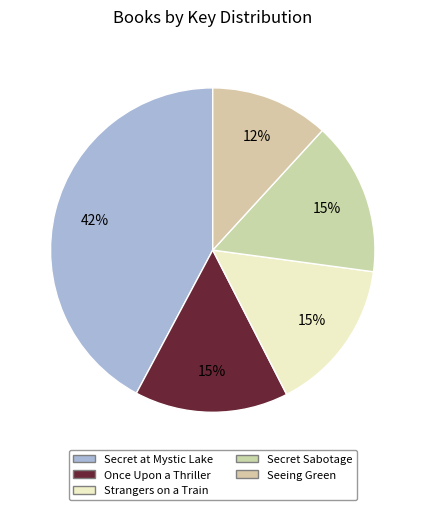

How many segments does this pie chart have?

5